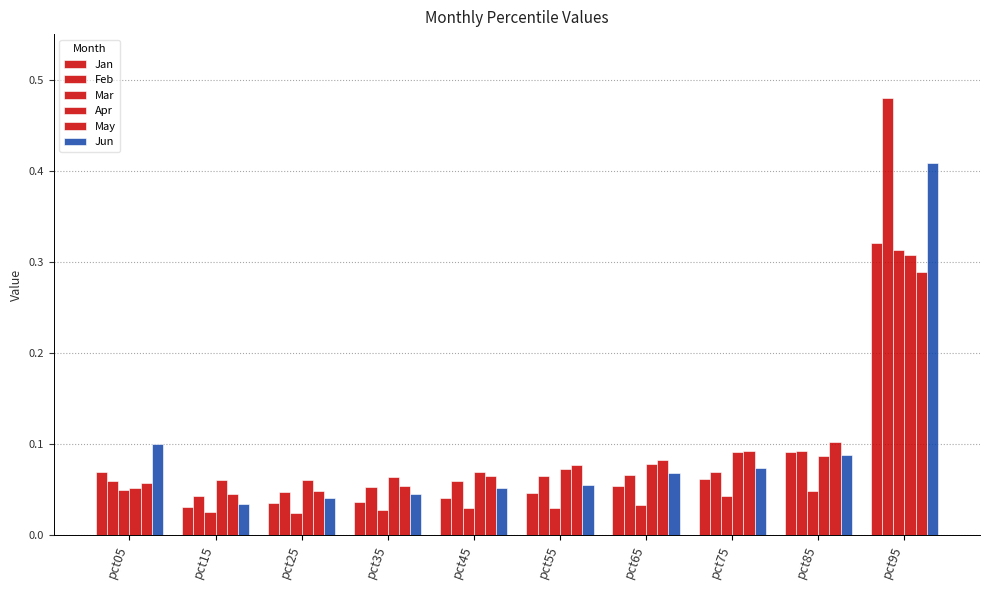

Is the value of May at pct75 greater than the value of Feb at pct05?

Yes